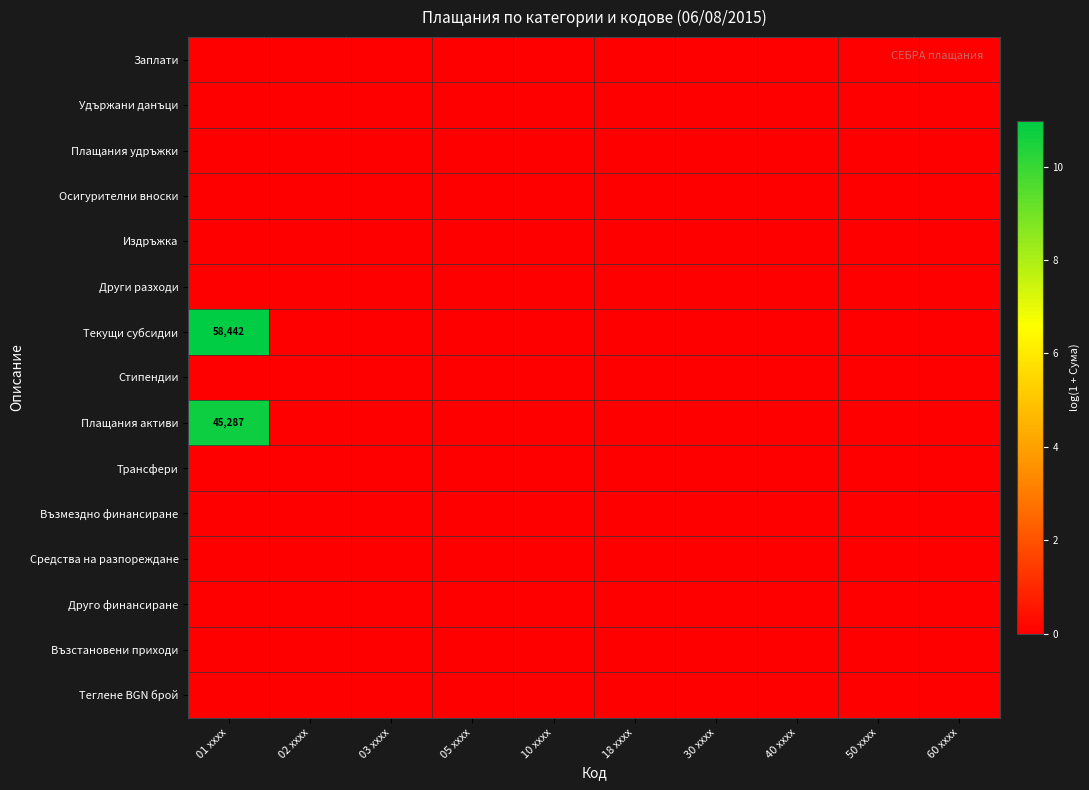

Between 02 xxxx and 05 xxxx, which is larger?

02 xxxx